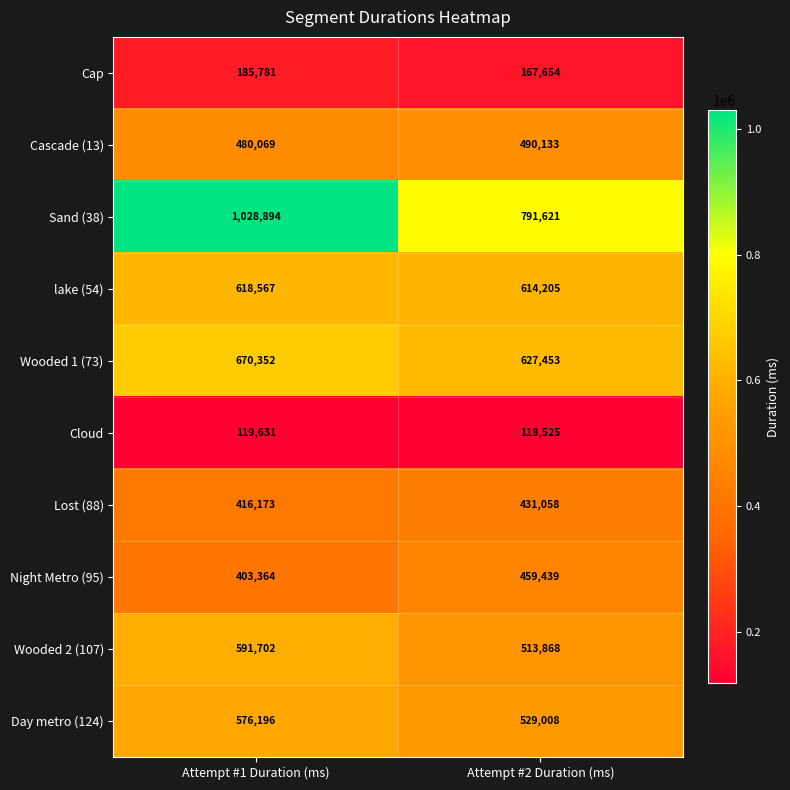

What is the difference between the highest and lowest values at Attempt #2 Duration (ms)?

673096